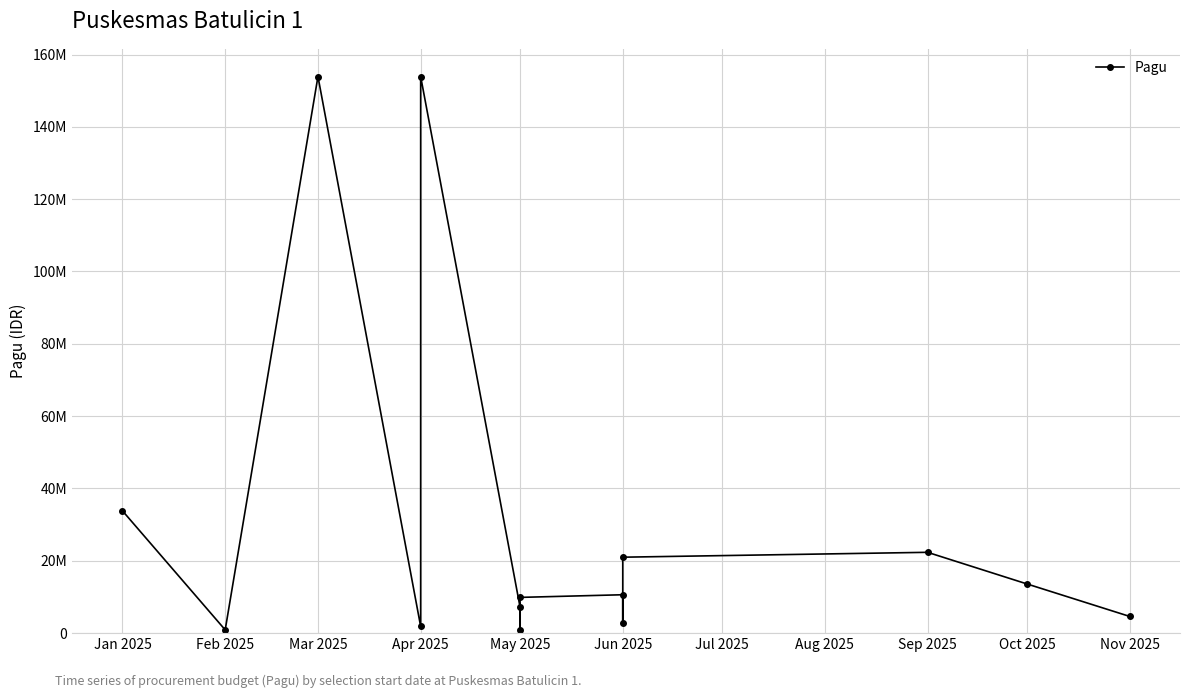

What is the value of the 6th point from the left?

7196000